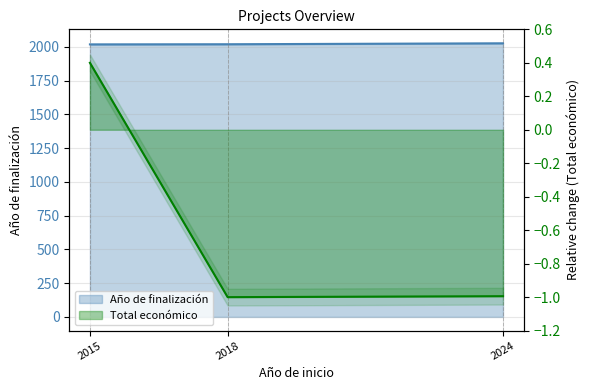

What is the minimum value shown in the chart?

-1.0